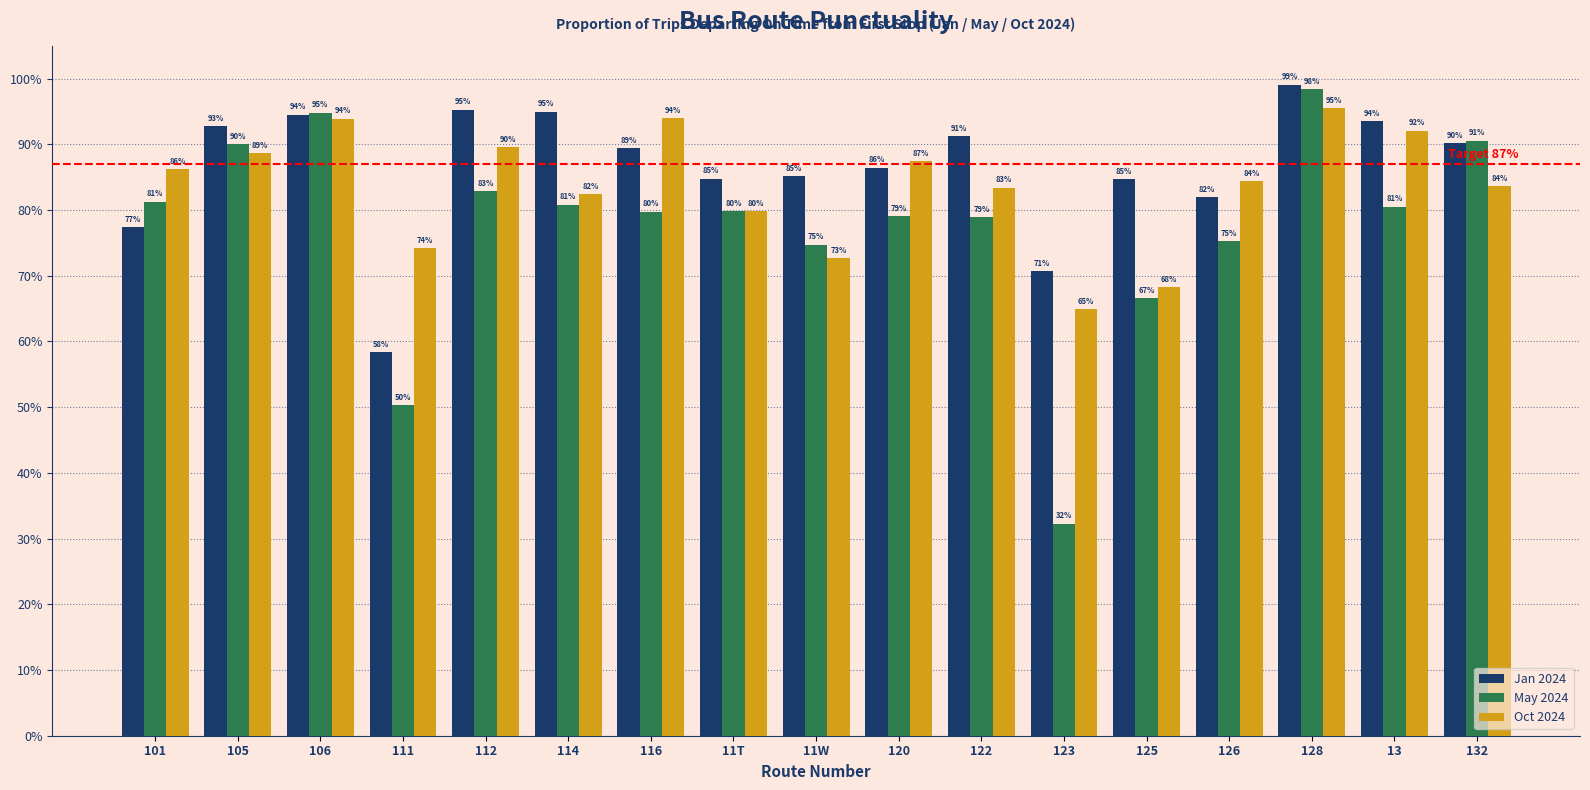

Reading right to left, what are all the values shown in this chart?

Jan 2024: 132=0.9	13=0.9	128=1.0	126=0.8	125=0.8	123=0.7	122=0.9	120=0.9	11W=0.9	11T=0.8	116=0.9	114=0.9	112=1.0	111=0.6	106=0.9	105=0.9	101=0.8
May 2024: 132=0.9	13=0.8	128=1.0	126=0.8	125=0.7	123=0.3	122=0.8	120=0.8	11W=0.7	11T=0.8	116=0.8	114=0.8	112=0.8	111=0.5	106=0.9	105=0.9	101=0.8
Oct 2024: 132=0.8	13=0.9	128=1.0	126=0.8	125=0.7	123=0.6	122=0.8	120=0.9	11W=0.7	11T=0.8	116=0.9	114=0.8	112=0.9	111=0.7	106=0.9	105=0.9	101=0.9